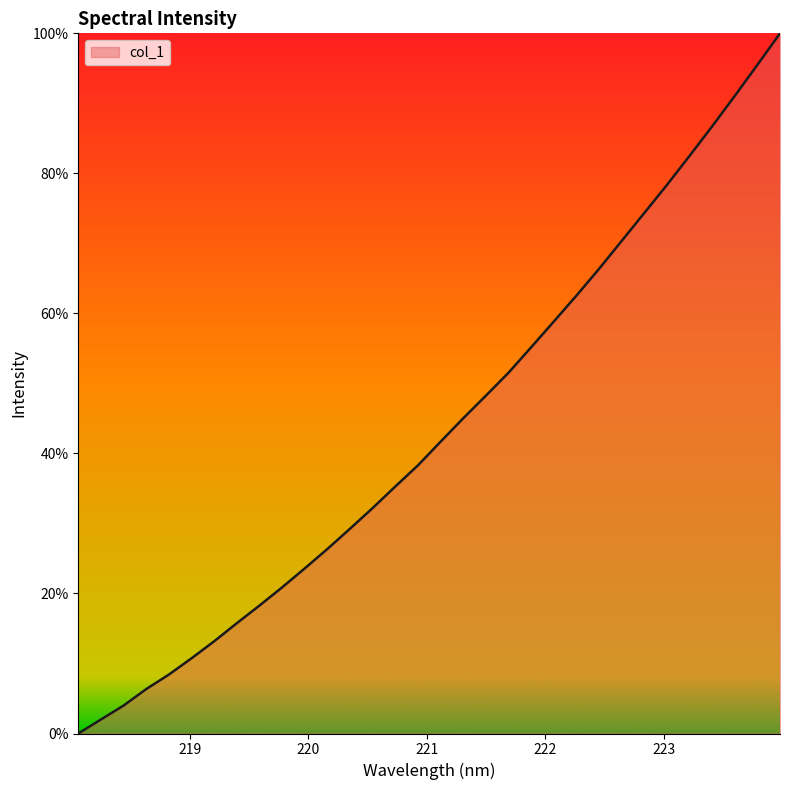

What is the difference between the maximum and minimum values?

100.0